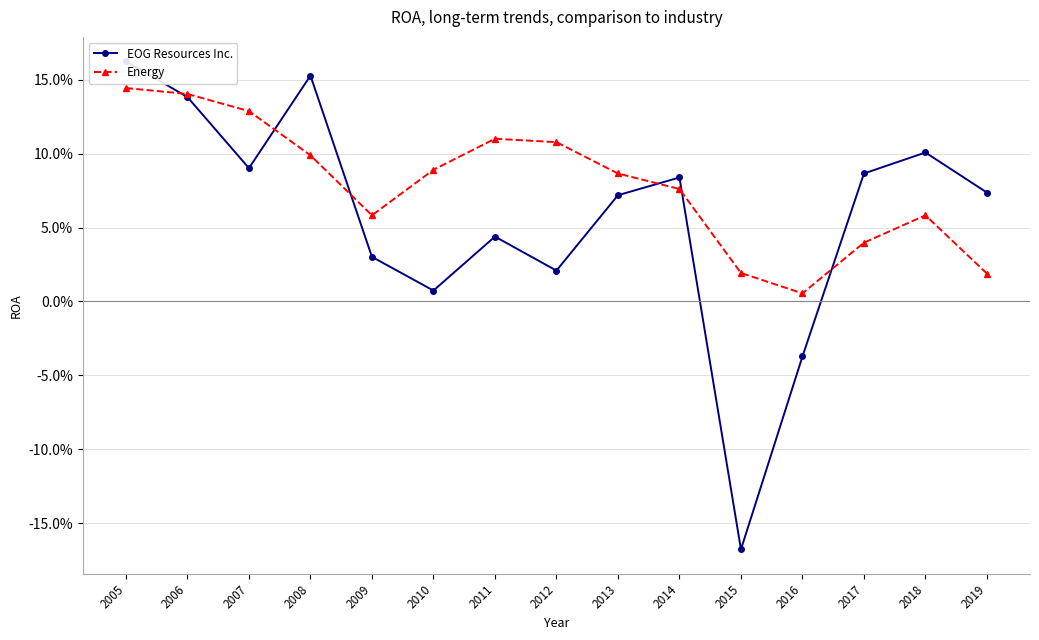

The Energy series shows 0.1 at 2009. True or false?

False